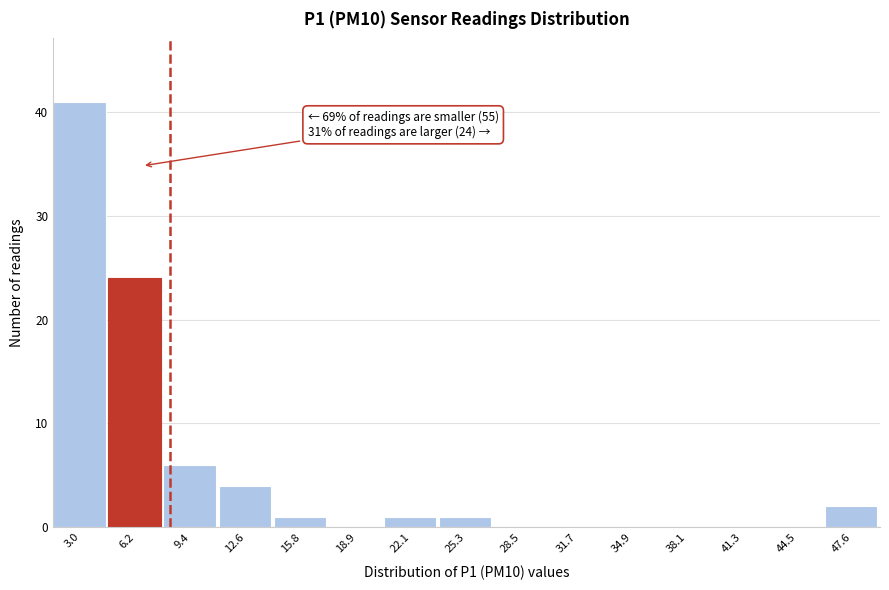

Reading left to right, transcribe all the data shown in this chart.

3.0=41	6.2=24	9.4=6	12.6=4	15.8=1	18.9=0	22.1=1	25.3=1	28.5=0	31.7=0	34.9=0	38.1=0	41.3=0	44.5=0	47.6=2